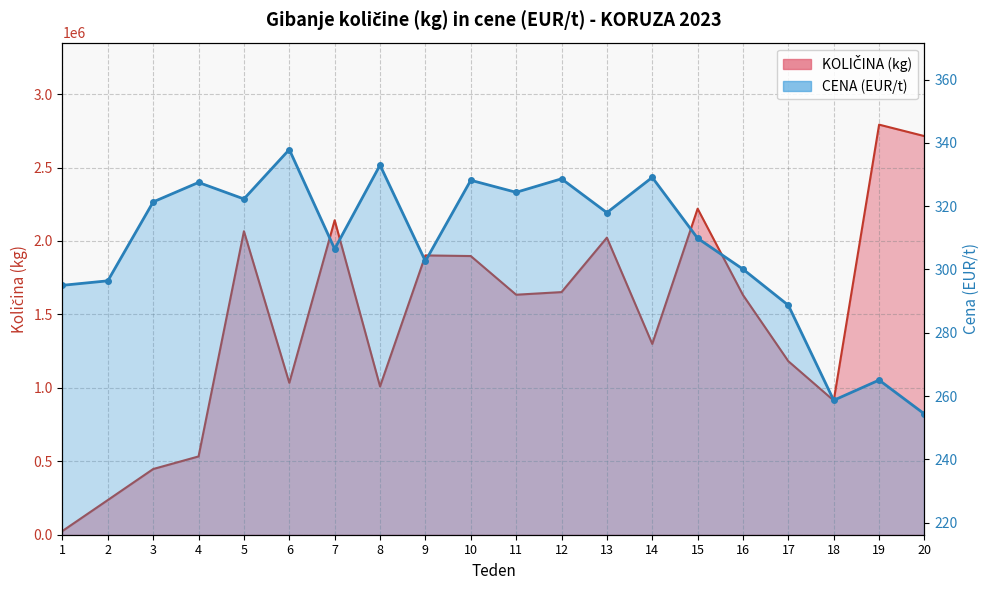

Does the chart have visible grid lines?

Yes